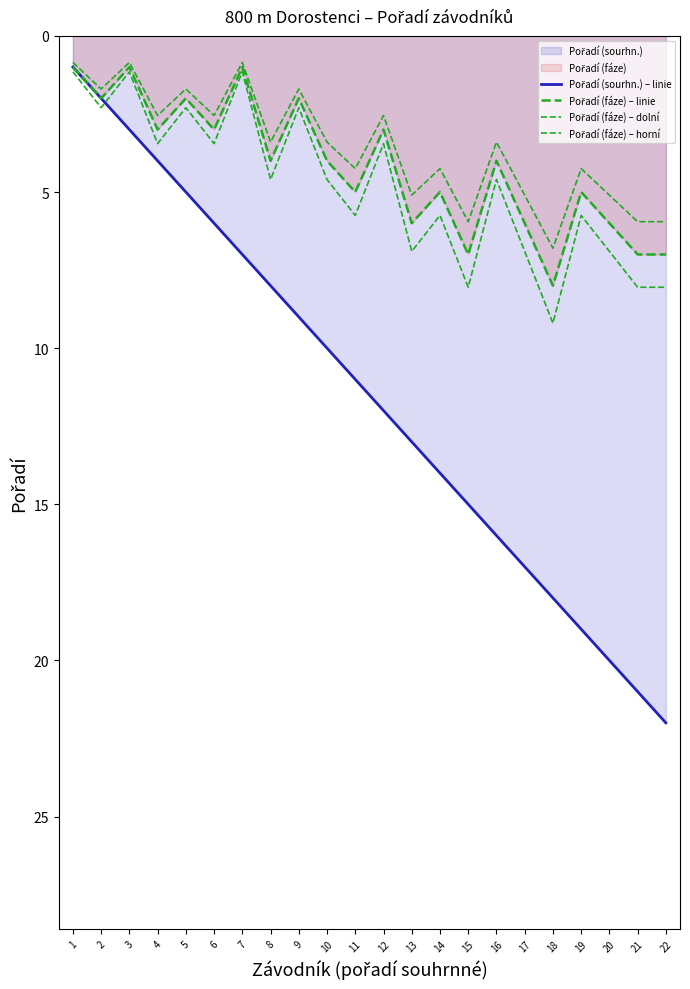

The Pořadí (fáze) – linie series shows 3.0 at 4. True or false?

True